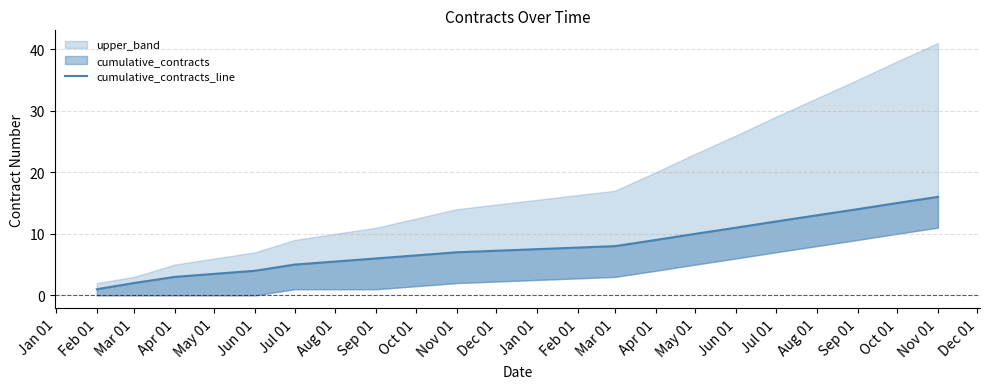

Approximately how many times larger is the value at Jul 01 compared to Sep 01?

0.8